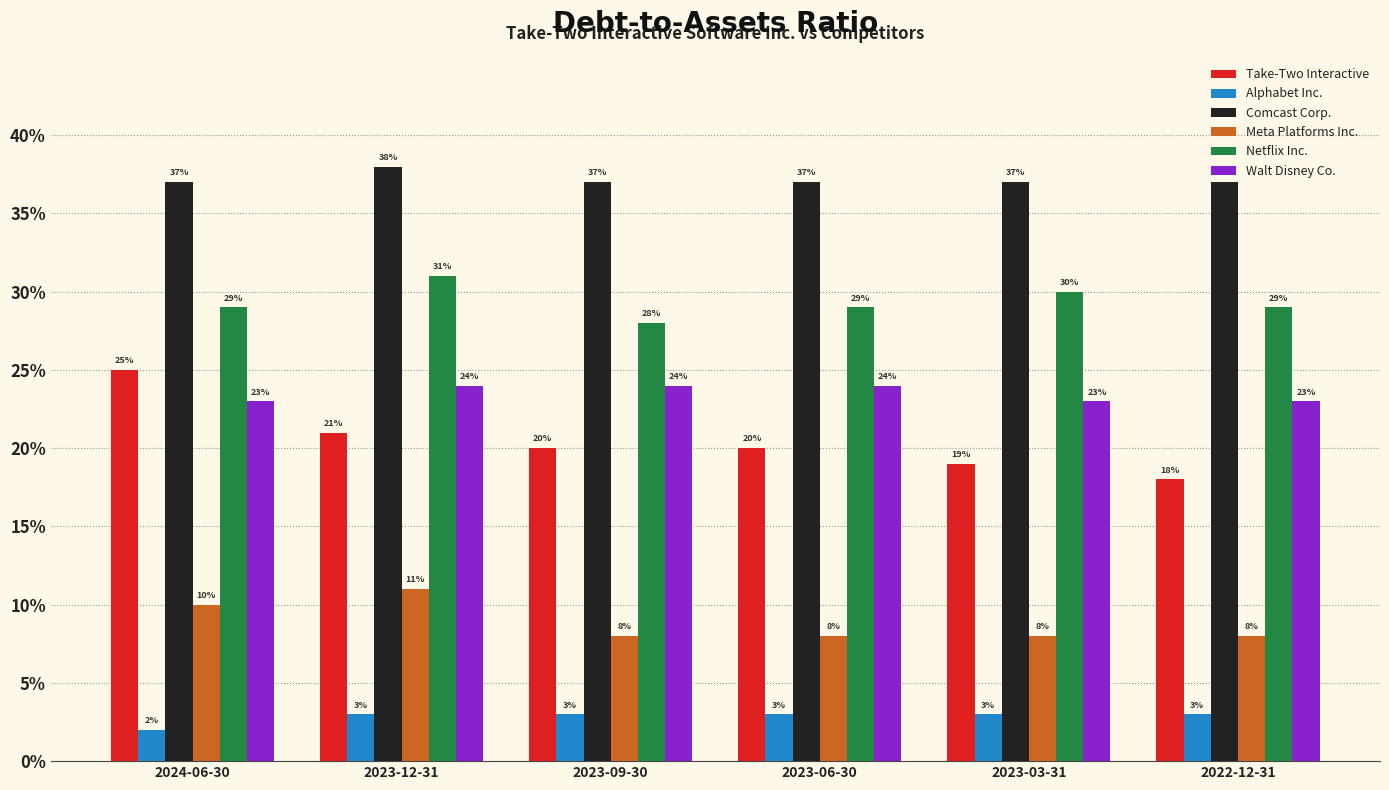

Is it true that Take-Two Interactive equals 0.2 at 2022-12-31?

True